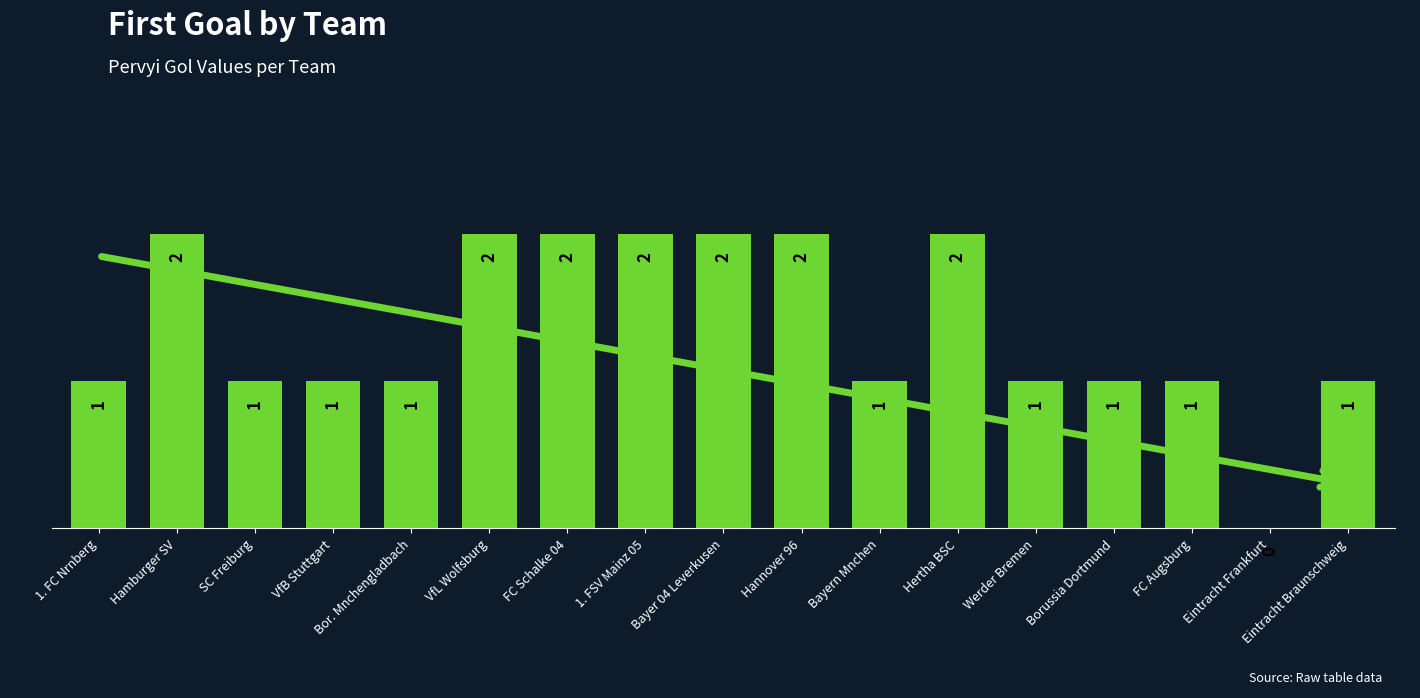

Reading left to right, what are all the values shown in this chart?

1. FC Nrnberg=1	Hamburger SV=2	SC Freiburg=1	VfB Stuttgart=1	Bor. Mnchengladbach=1	VfL Wolfsburg=2	FC Schalke 04=2	1. FSV Mainz 05=2	Bayer 04 Leverkusen=2	Hannover 96=2	Bayern Mnchen=1	Hertha BSC=2	Werder Bremen=1	Borussia Dortmund=1	FC Augsburg=1	Eintracht Frankfurt=0	Eintracht Braunschweig=1